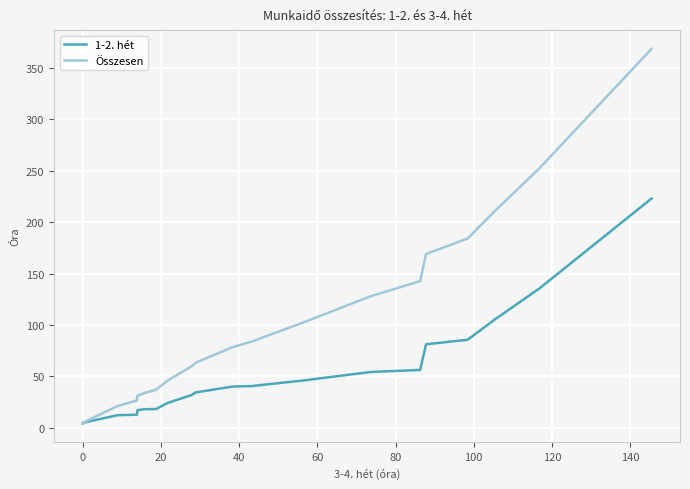

What is the minimum value for Összesen?

4.2